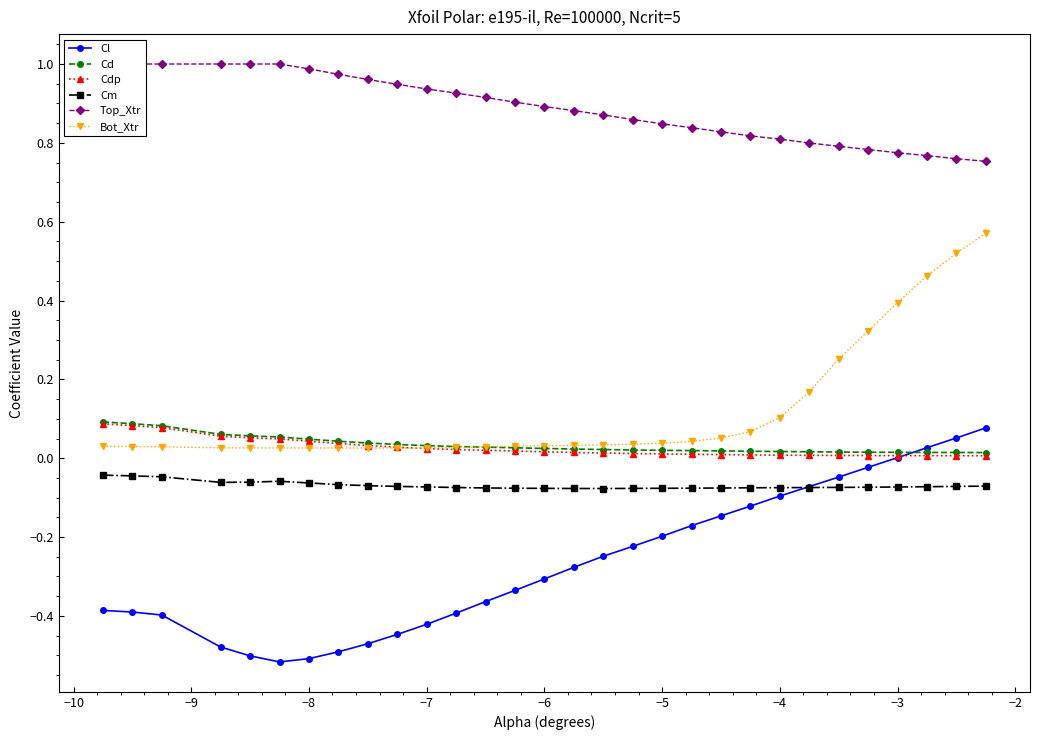

What is the value of the Cm point at the 12th from the left?

-0.1